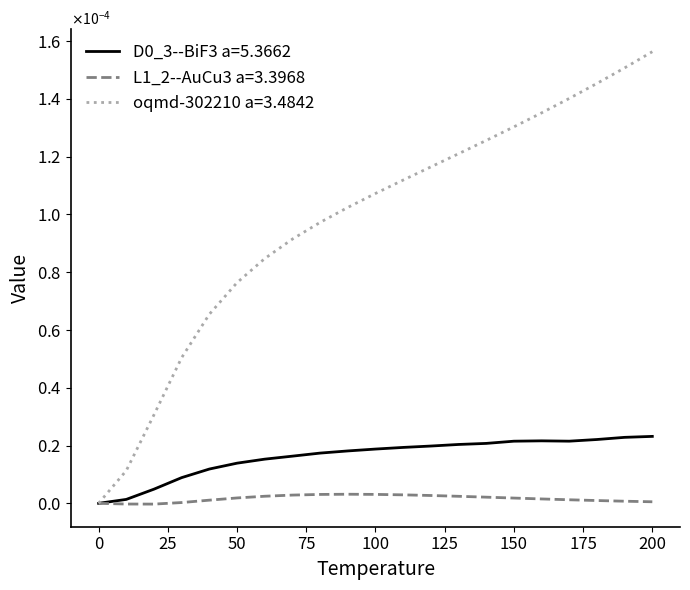

What are all the series names shown in the legend?

D0_3--BiF3 a=5.3662, L1_2--AuCu3 a=3.3968, oqmd-302210 a=3.4842